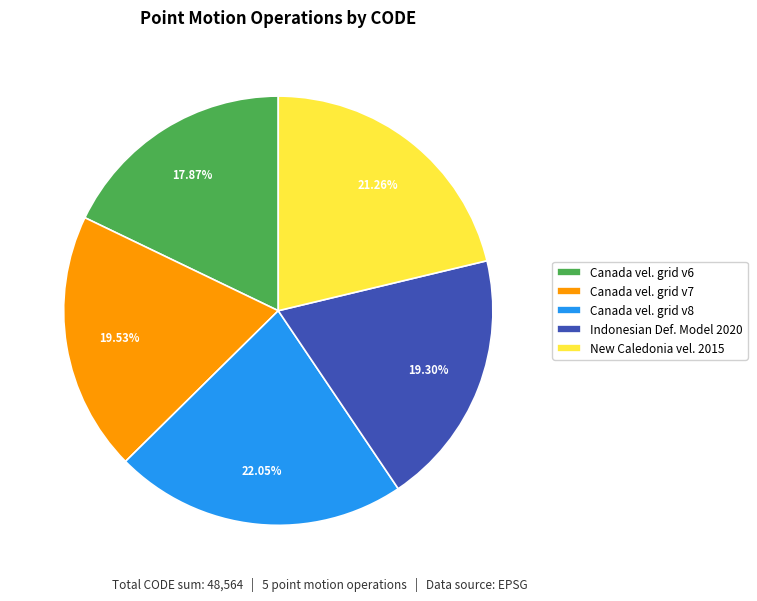

Approximately how many times larger is the value at Indonesian Def. Model 2020 compared to Canada vel. grid v6?

1.1